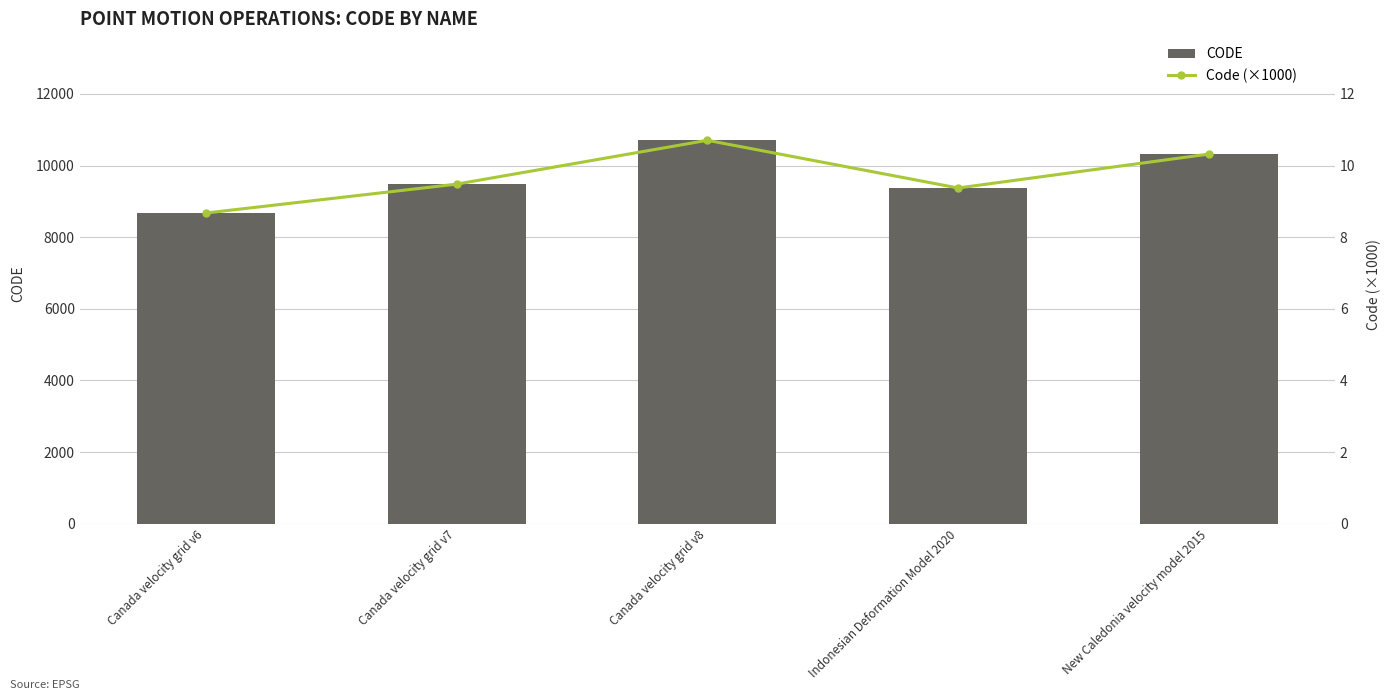

At how many categories does at least one series exceed 5690?

5